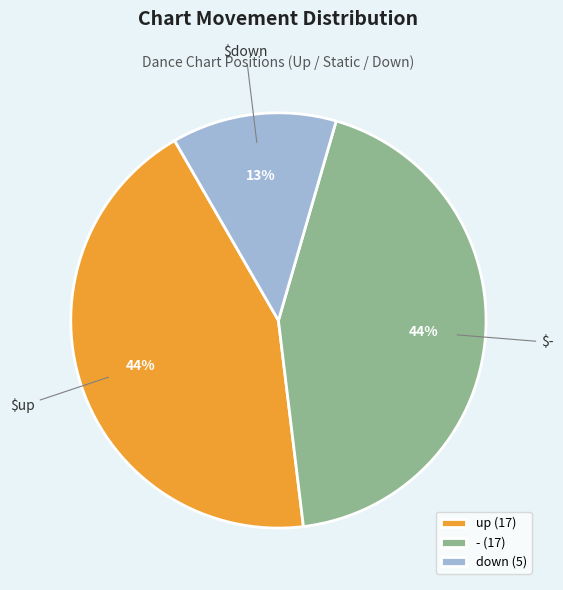

To the nearest percent, what is the average slice percentage?

33%